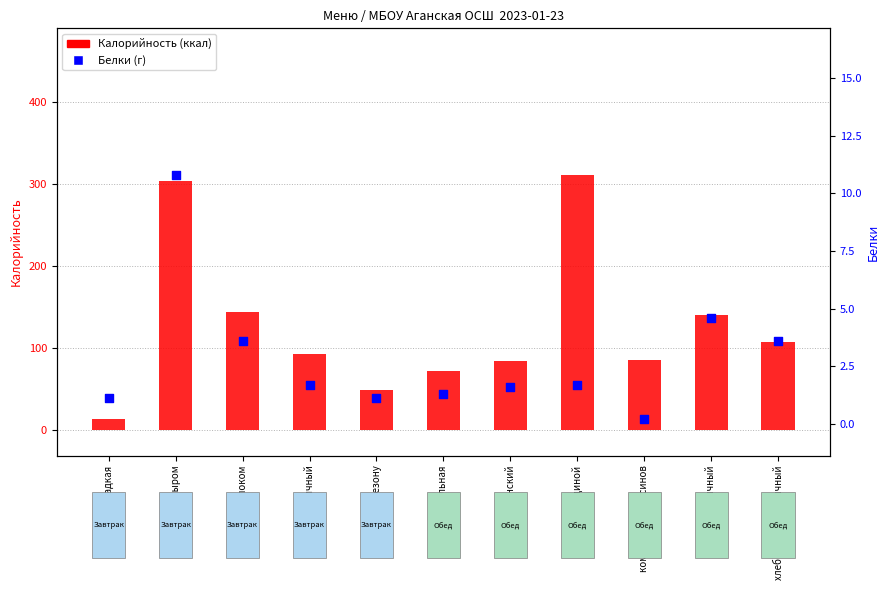

At which category is the sum across all series the highest?

макароны с сыром